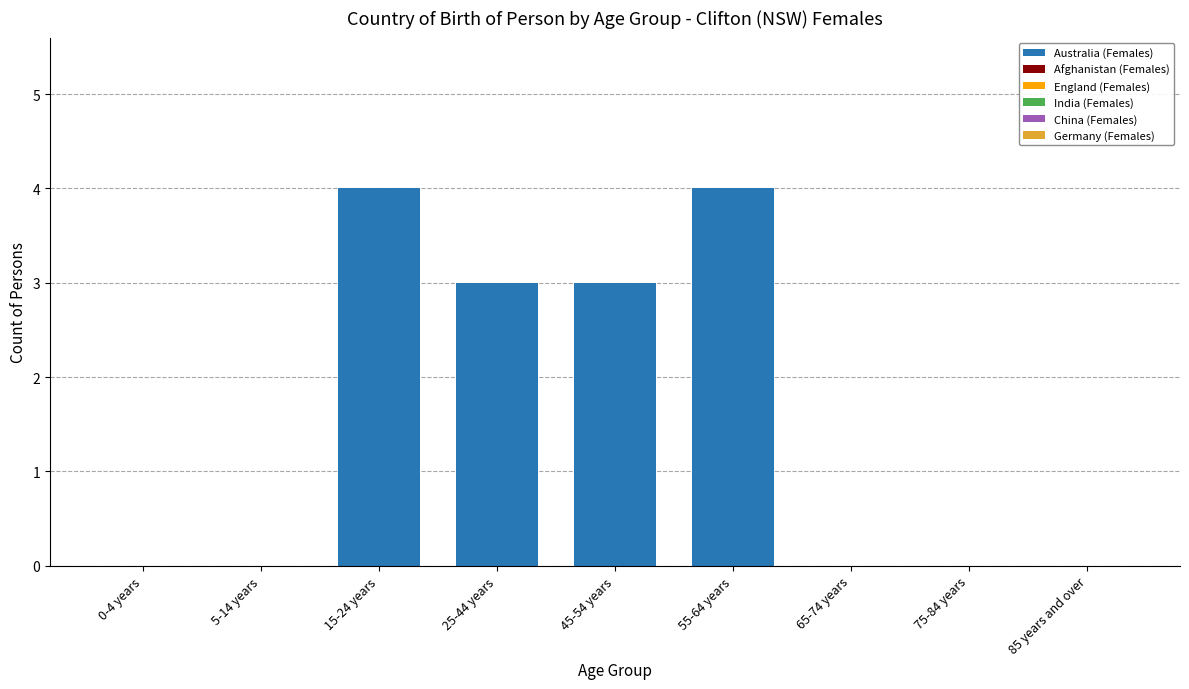

What is the sum of the values at 15-24 years and 45-54 years?

7